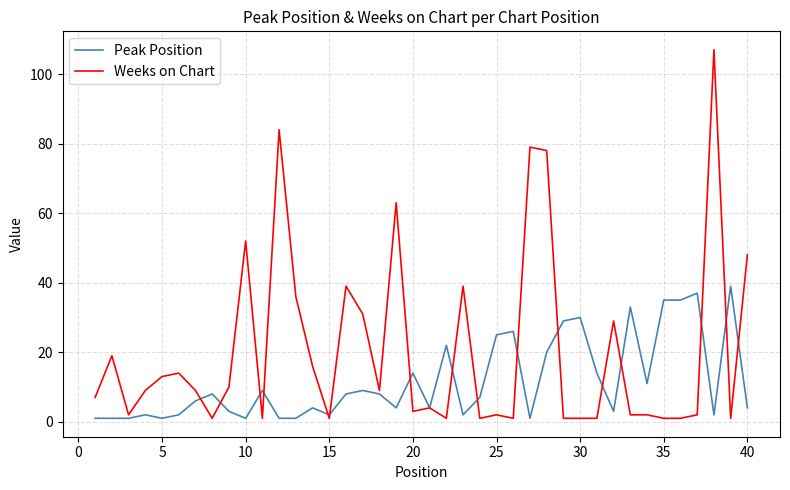

Which series has the widest spread of values?

Weeks on Chart